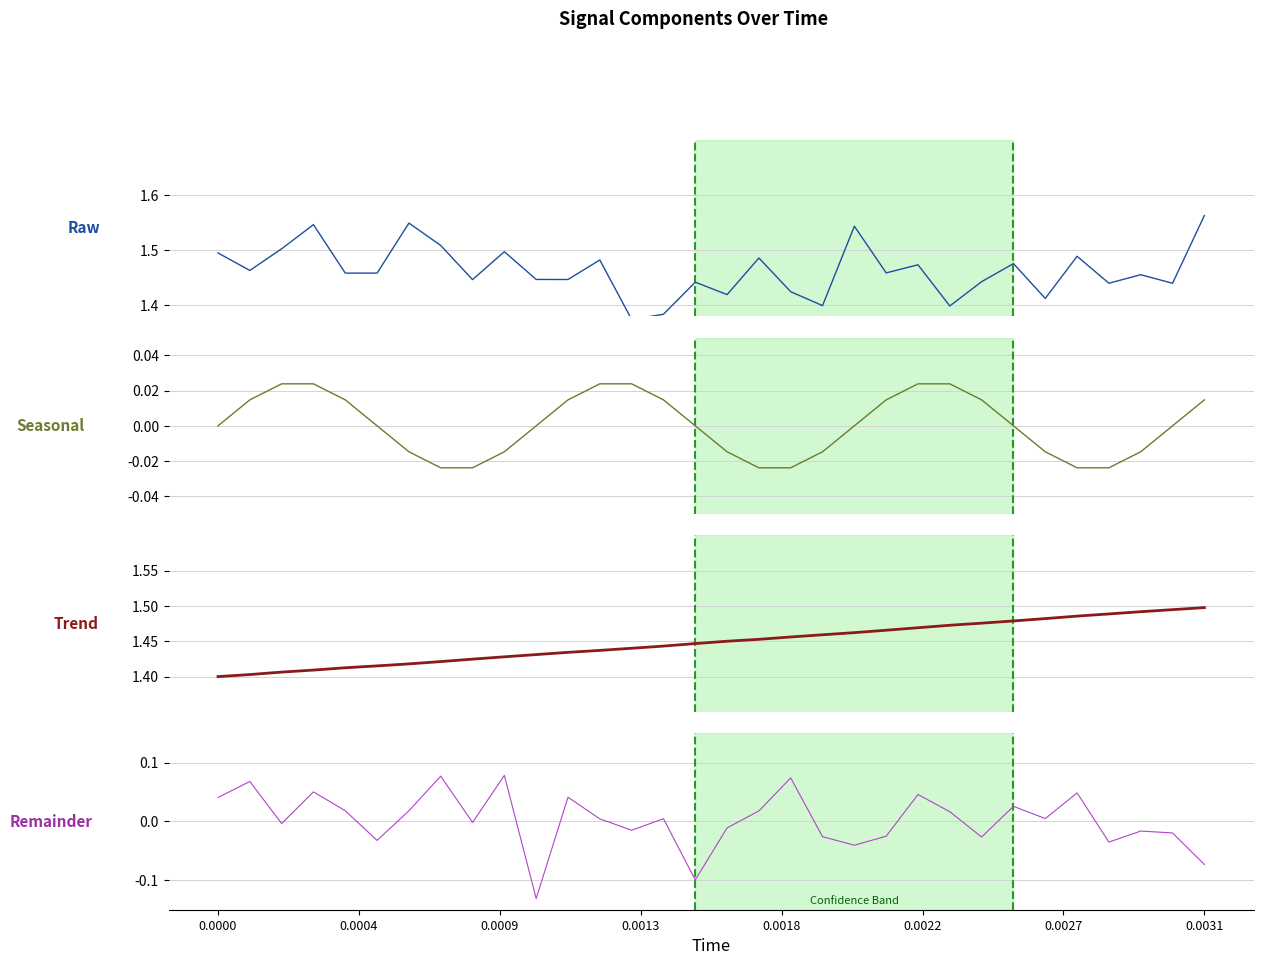

The high series shows 2.4 at 11. True or false?

False